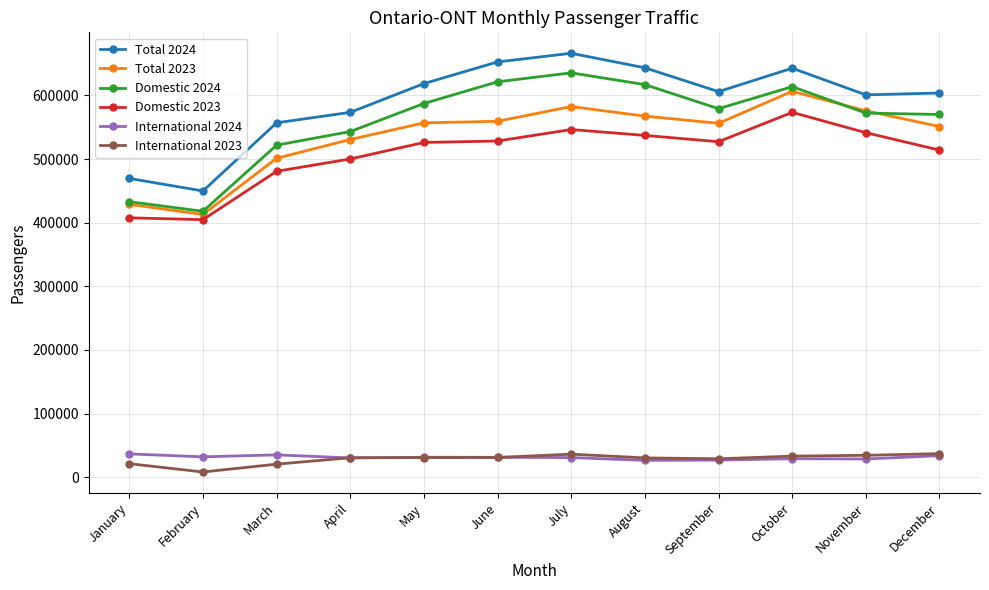

What is the value of the Total 2023 point at the 11th from the left?

575877